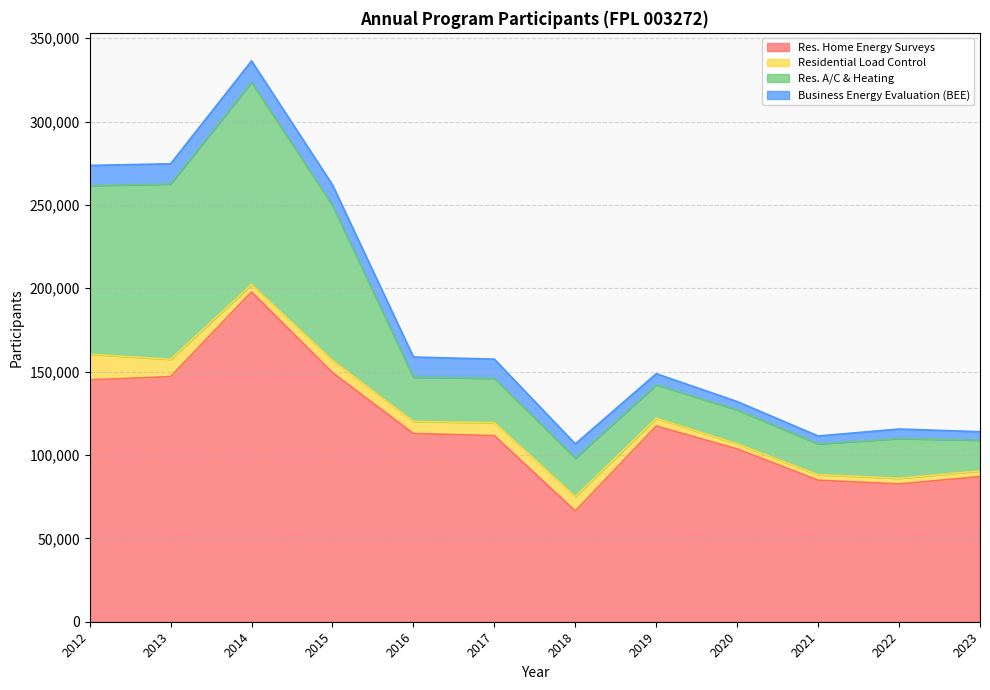

Reading left to right, transcribe all the data shown in this chart.

Res. Home Energy Surveys: 145069	147012	197794	149405	112878	111618	66409	117361	103647	84878	82631	87050
Residential Load Control: 15370	10395	4422	7302	7226	7771	8631	4674	3002	3300	3406	3406
Res. A/C & Heating: 101156	105164	121349	93077	26574	26590	23125	20082	20399	18477	23885	18403
Business Energy Evaluation (BEE): 12089	12101	12822	12253	12108	11514	8510	6655	5015	4751	5669	5108